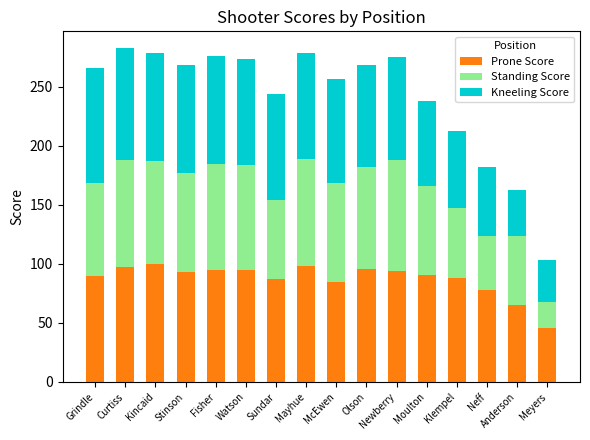

How many distinct data groups are displayed?

3